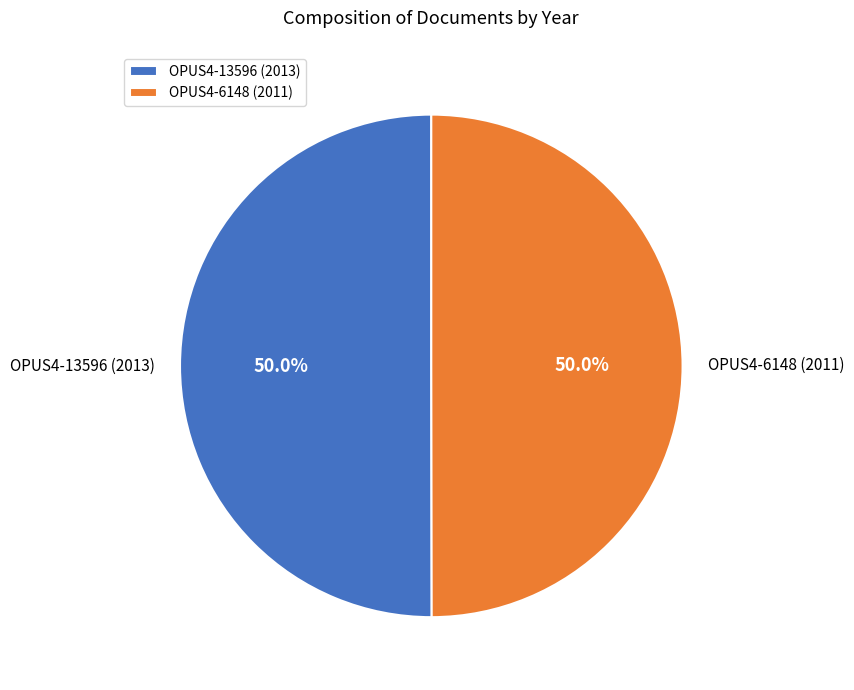

What is the total percentage of OPUS4-6148 (2011) and OPUS4-13596 (2013)?

100.0%